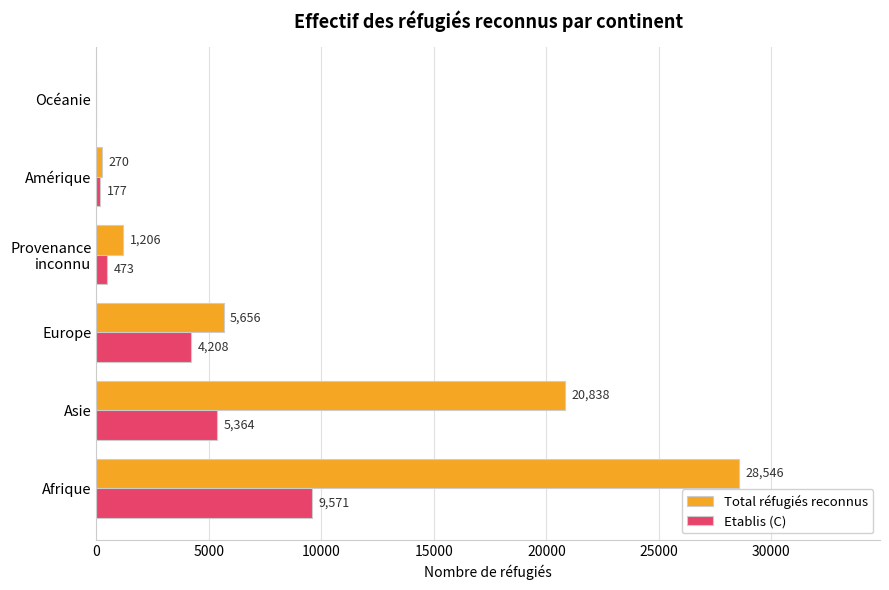

Is it true that Etablis (C) equals 4208 at Europe?

True